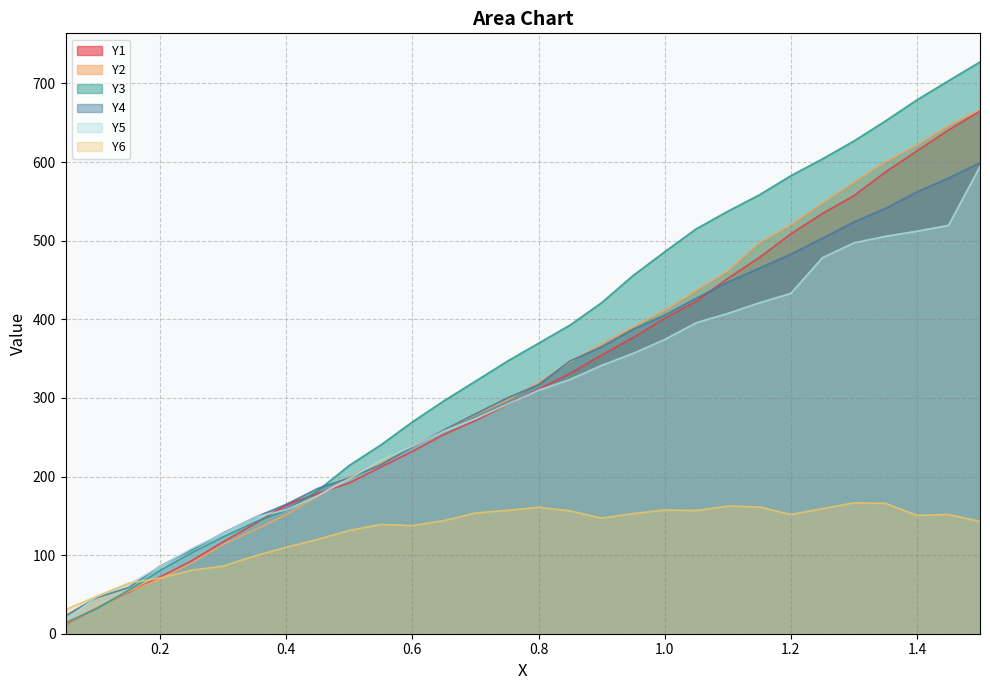

Which series ends up on top after the final intersection of Y2 and Y1?

Y2